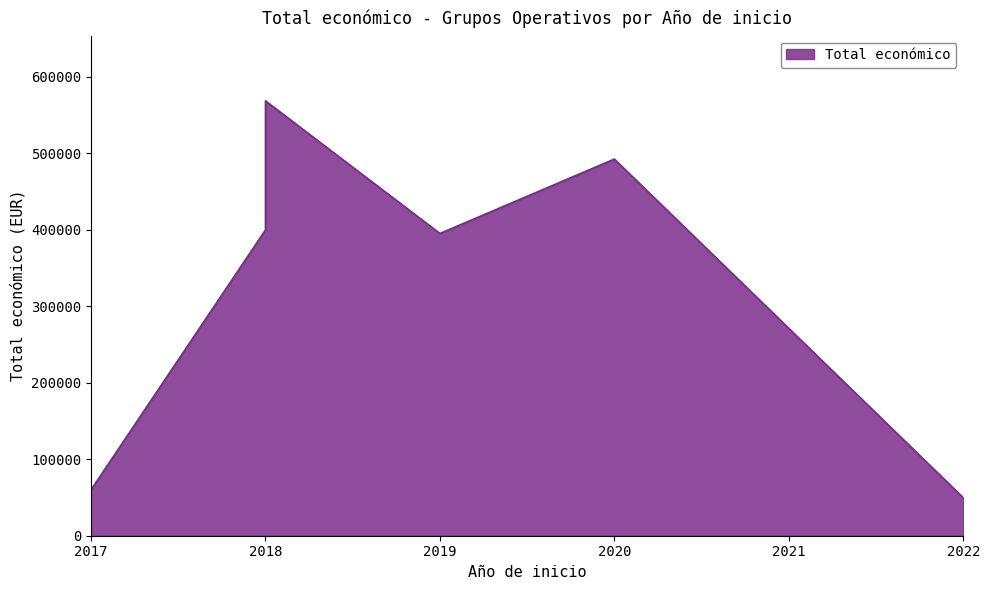

What is the sum of the values at 2022 and 2020?

542432